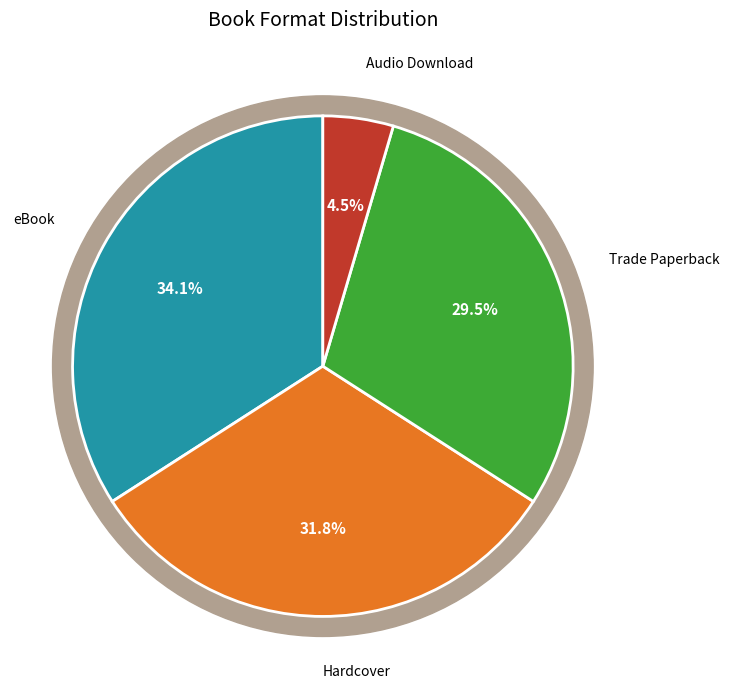

How many slices are in this pie chart?

4